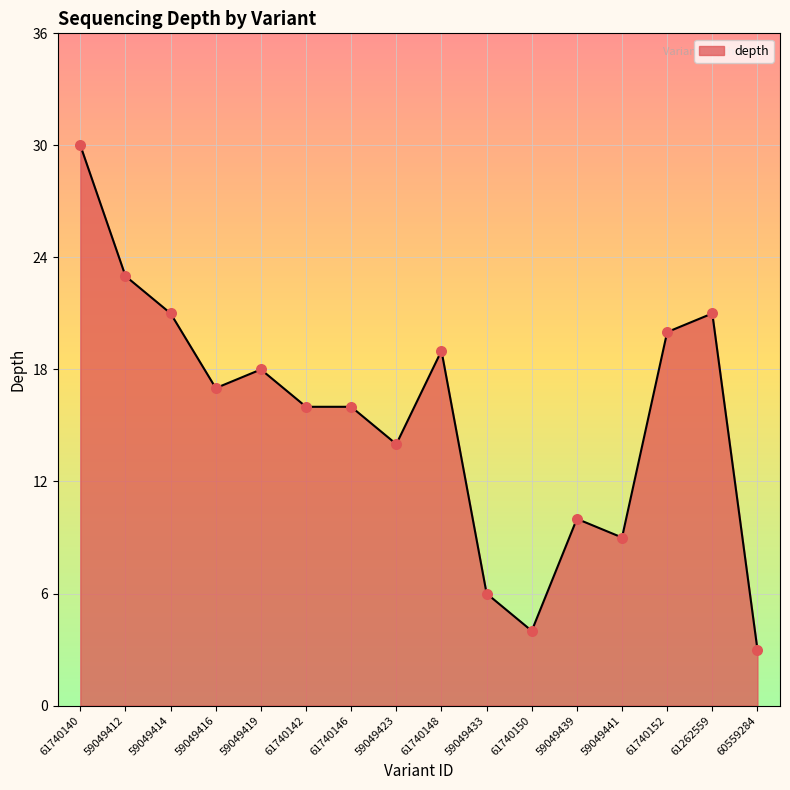

What is the ratio of the value at 59049441 to the value at 61740152?

0.5